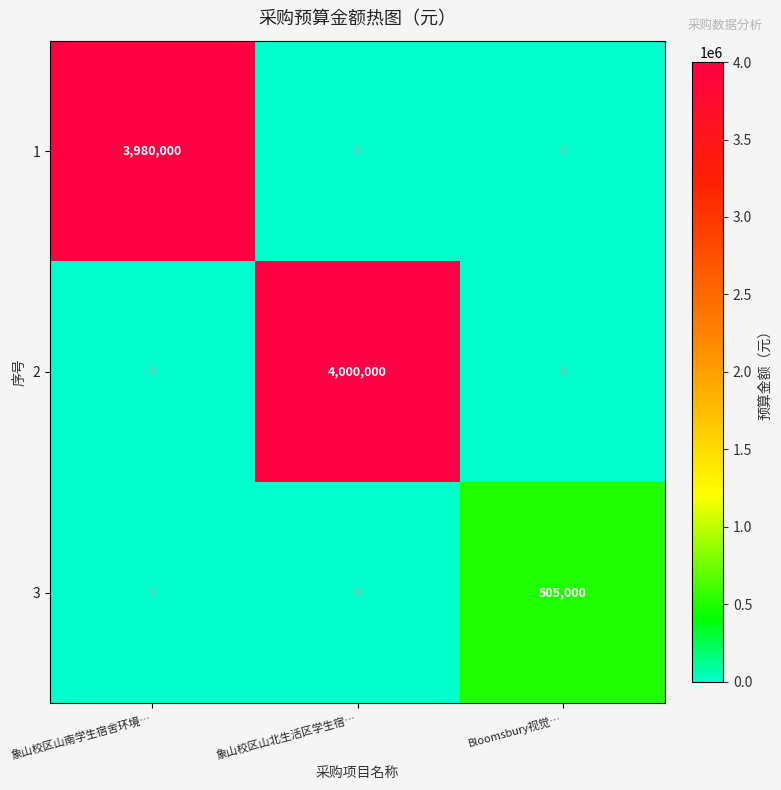

Between 象山校区山北生活区学生宿… and Bloomsbury视觉…, which series saw the biggest shift?

2